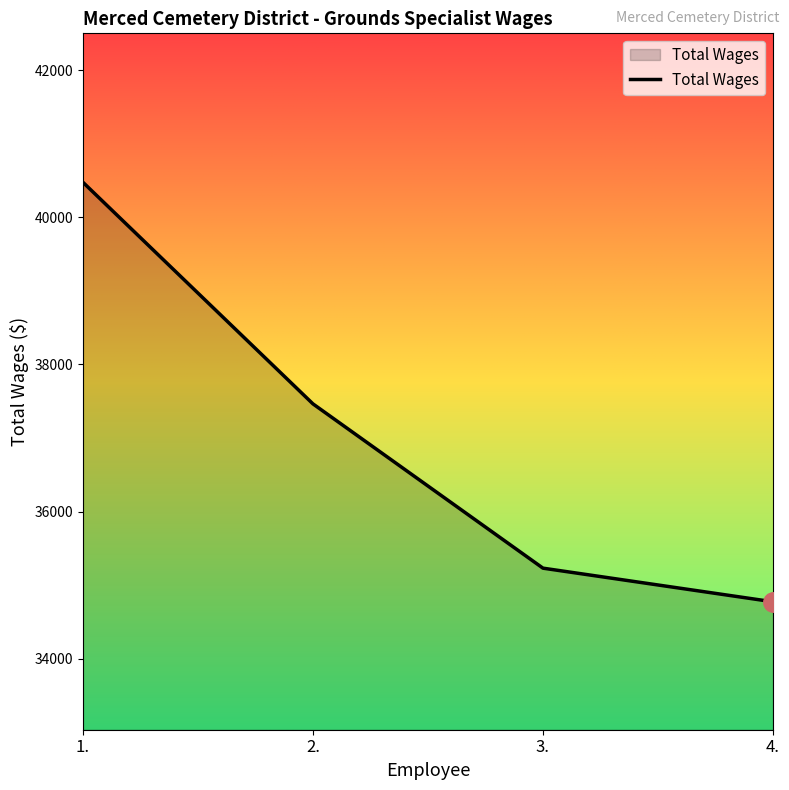

Reading left to right, transcribe all the data shown in this chart.

40477	37465	35232	34775